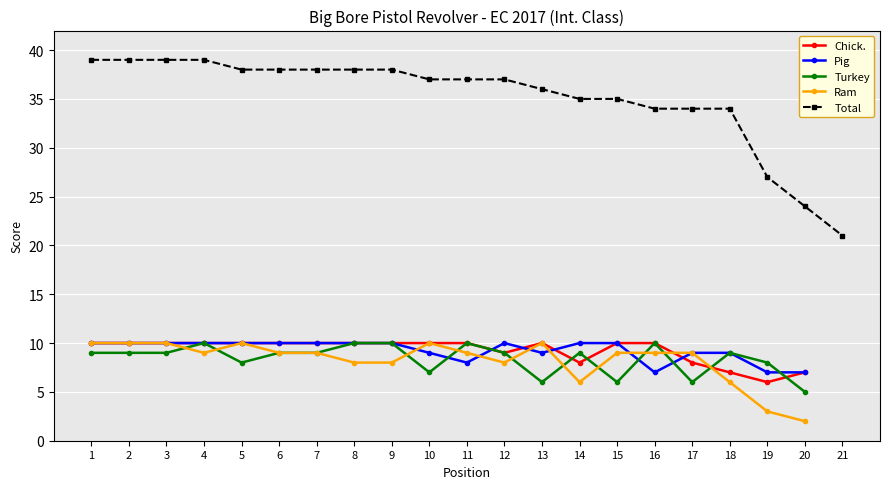

Between 17 and 20, which series saw the biggest shift?

Ram